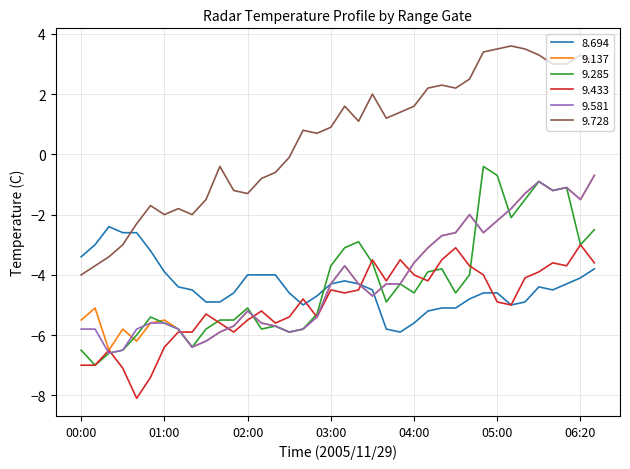

Is this an area chart (filled region under the line)?

No